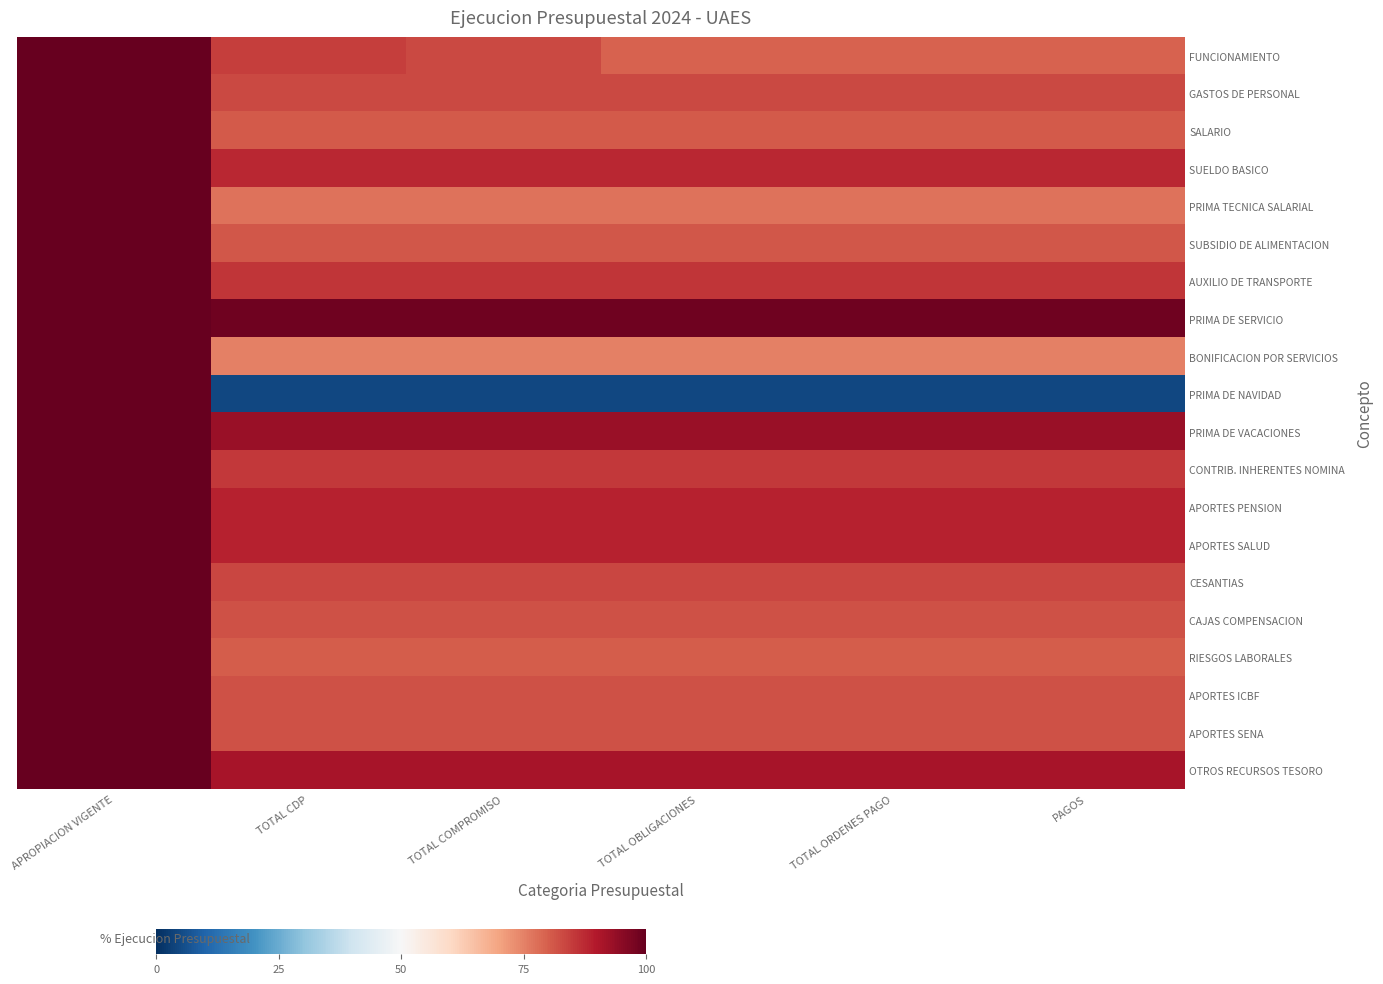

Count the number of categories in the chart.

6